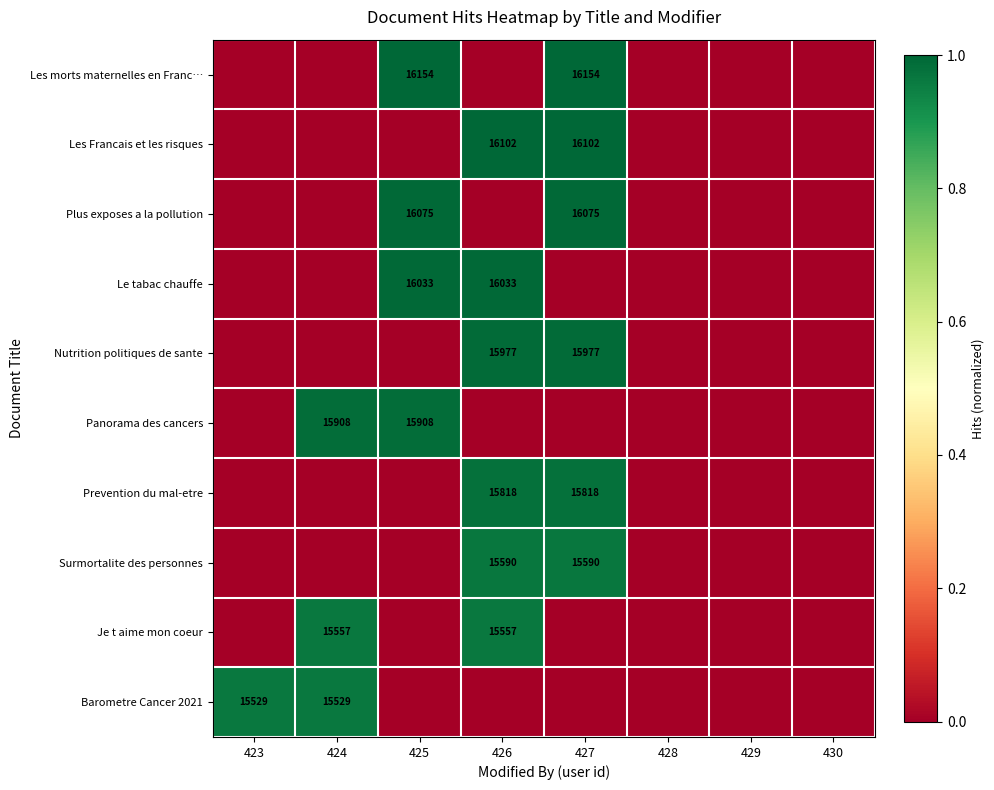

True or false: Nutrition politiques de sante has a value of 6678 at 426.

False